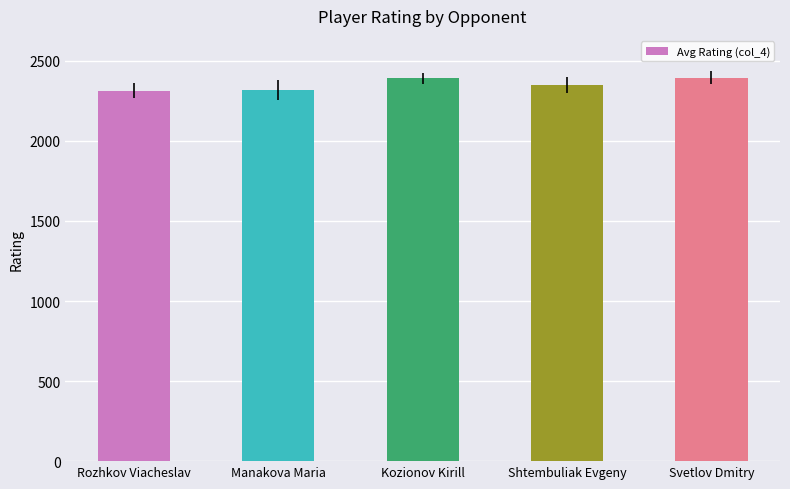

What is the value of the 1st bar from the left?

2314